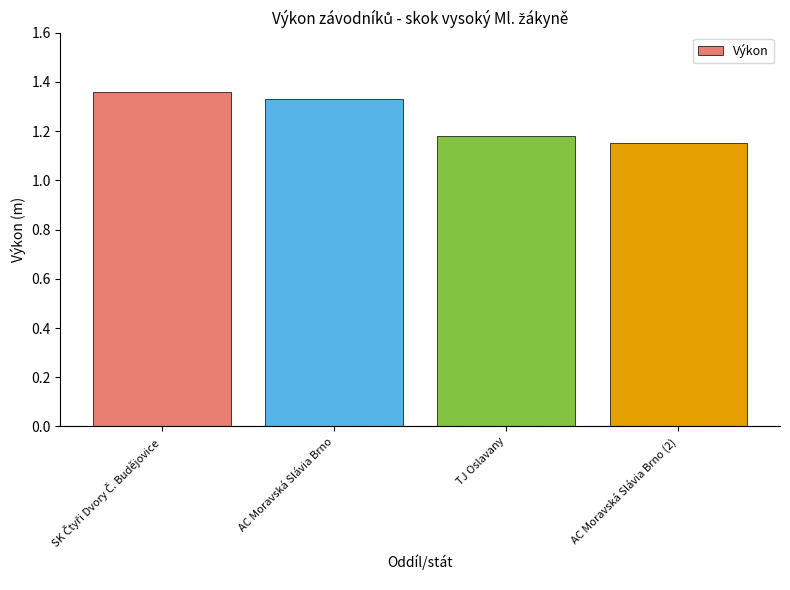

What is the label of the 2nd bar from the right?

TJ Oslavany